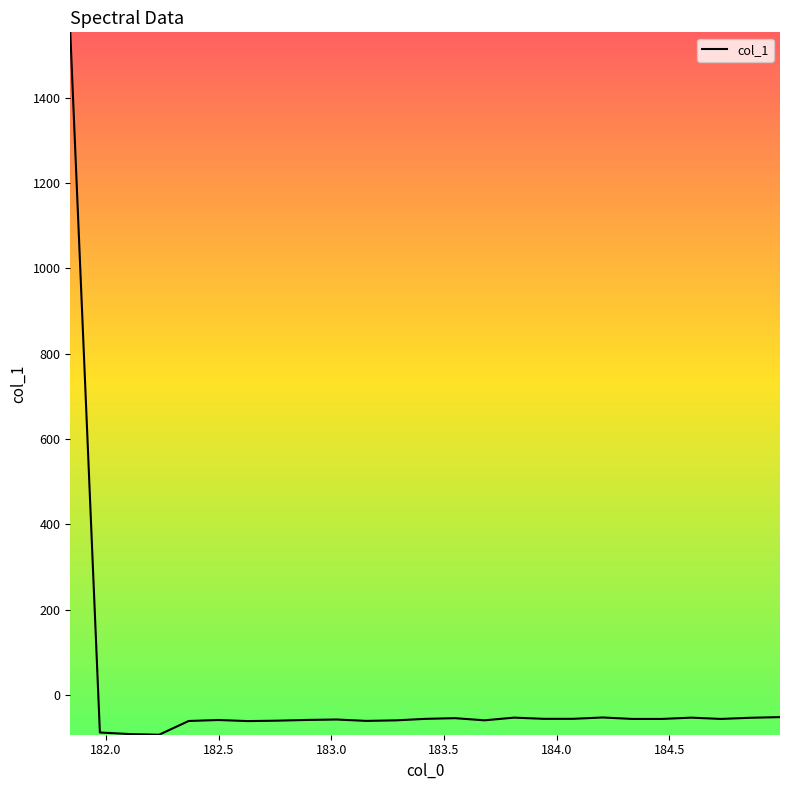

What is the smallest value displayed?

-93.1